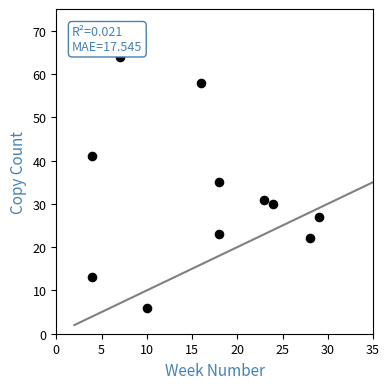

What is the range of Y values (max minus min)?

58